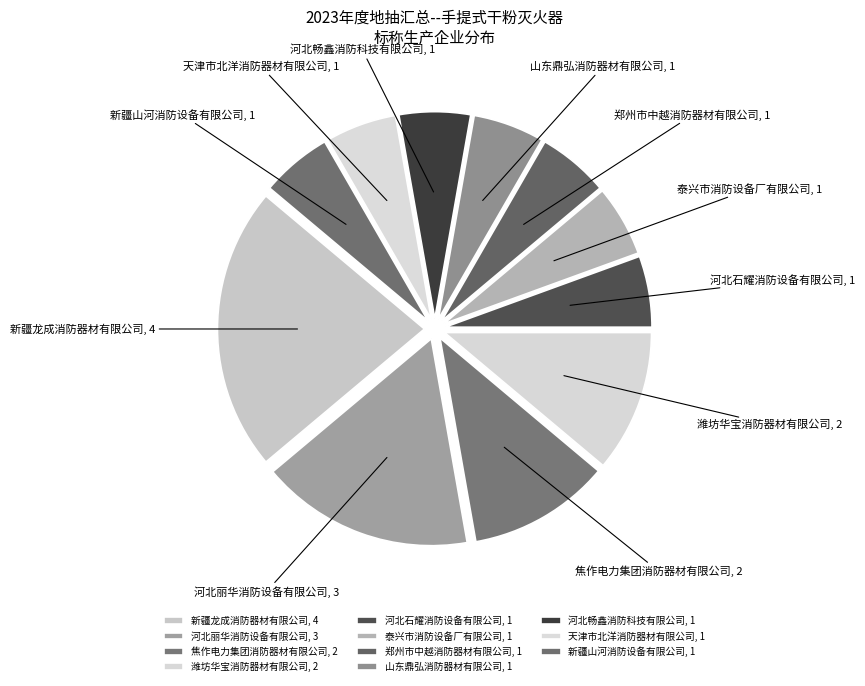

Is the sum of 天津市北洋消防器材有限公司 and 潍坊华宝消防器材有限公司 greater than half?

No